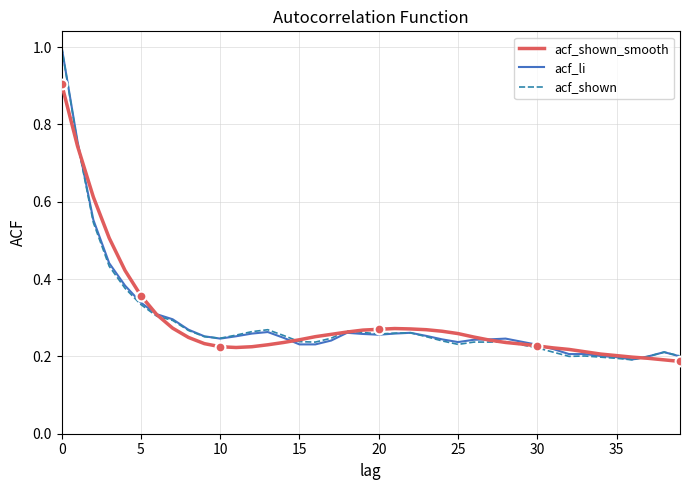

Which series has the largest range (max minus min)?

acf_shown